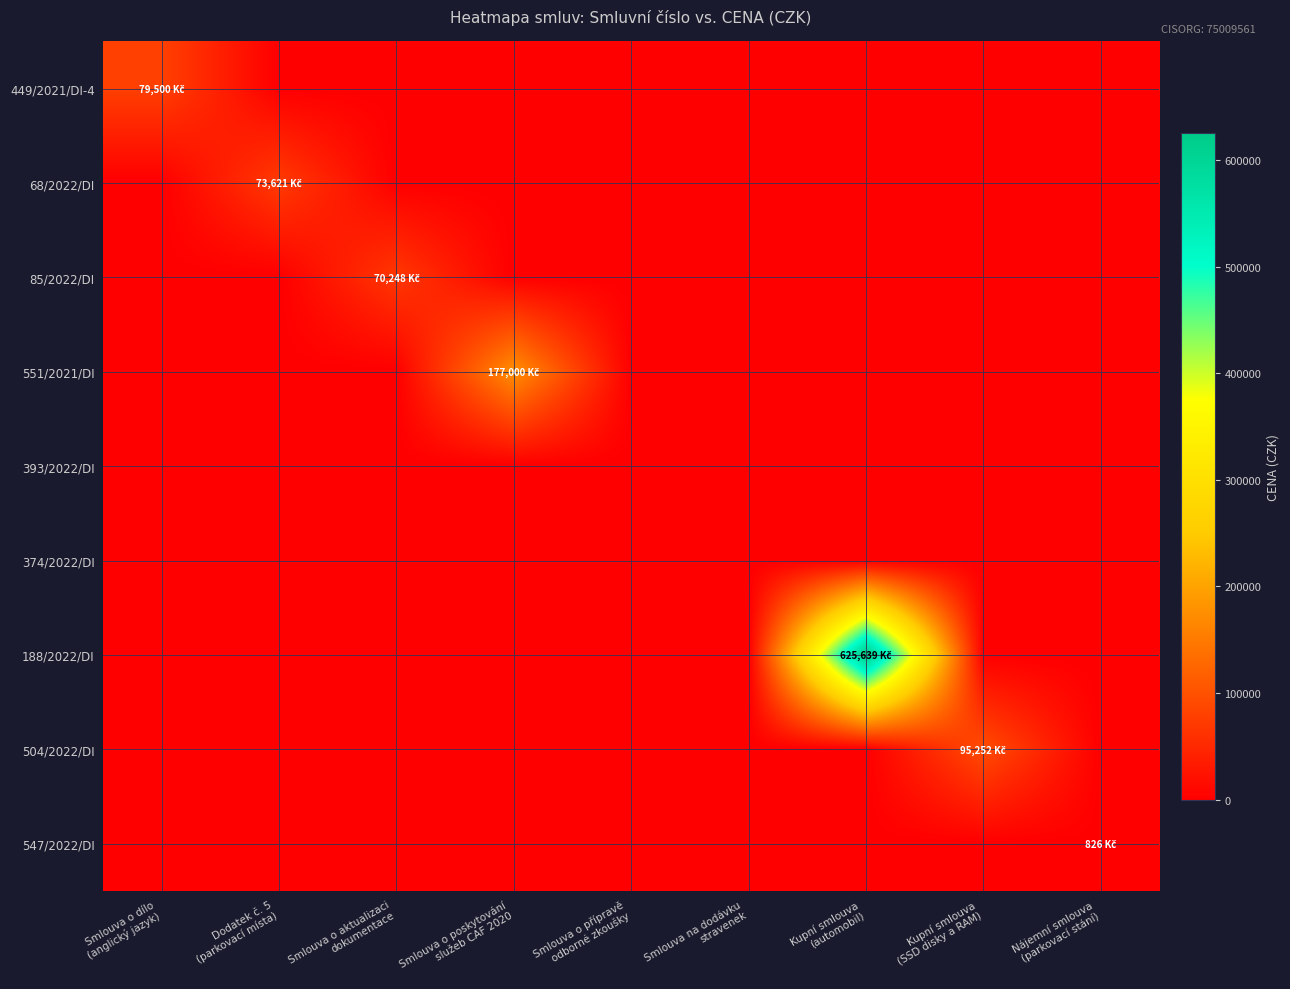

Reading left to right, extract all data points from this chart.

449/2021/DI-4: Smlouva o dílo
(anglický jazyk)=79500.0	Dodatek č. 5
(parkovací místa)=0.0	Smlouva o aktualizaci
dokumentace=0.0	Smlouva o poskytování
služeb CAF 2020=0.0	Smlouva o přípravě
odborné zkoušky=0.0	Smlouva na dodávku
stravenek=0.0	Kupní smlouva
(automobil)=0.0	Kupní smlouva
(SSD disky a RAM)=0.0	Nájemní smlouva
(parkovací stání)=0.0
68/2022/DI: Smlouva o dílo
(anglický jazyk)=0.0	Dodatek č. 5
(parkovací místa)=73621.5	Smlouva o aktualizaci
dokumentace=0.0	Smlouva o poskytování
služeb CAF 2020=0.0	Smlouva o přípravě
odborné zkoušky=0.0	Smlouva na dodávku
stravenek=0.0	Kupní smlouva
(automobil)=0.0	Kupní smlouva
(SSD disky a RAM)=0.0	Nájemní smlouva
(parkovací stání)=0.0
85/2022/DI: Smlouva o dílo
(anglický jazyk)=0.0	Dodatek č. 5
(parkovací místa)=0.0	Smlouva o aktualizaci
dokumentace=70248.0	Smlouva o poskytování
služeb CAF 2020=0.0	Smlouva o přípravě
odborné zkoušky=0.0	Smlouva na dodávku
stravenek=0.0	Kupní smlouva
(automobil)=0.0	Kupní smlouva
(SSD disky a RAM)=0.0	Nájemní smlouva
(parkovací stání)=0.0
551/2021/DI: Smlouva o dílo
(anglický jazyk)=0.0	Dodatek č. 5
(parkovací místa)=0.0	Smlouva o aktualizaci
dokumentace=0.0	Smlouva o poskytování
služeb CAF 2020=177000.0	Smlouva o přípravě
odborné zkoušky=0.0	Smlouva na dodávku
stravenek=0.0	Kupní smlouva
(automobil)=0.0	Kupní smlouva
(SSD disky a RAM)=0.0	Nájemní smlouva
(parkovací stání)=0.0
393/2022/DI: Smlouva o dílo
(anglický jazyk)=0.0	Dodatek č. 5
(parkovací místa)=0.0	Smlouva o aktualizaci
dokumentace=0.0	Smlouva o poskytování
služeb CAF 2020=0.0	Smlouva o přípravě
odborné zkoušky=0.0	Smlouva na dodávku
stravenek=0.0	Kupní smlouva
(automobil)=0.0	Kupní smlouva
(SSD disky a RAM)=0.0	Nájemní smlouva
(parkovací stání)=0.0
374/2022/DI: Smlouva o dílo
(anglický jazyk)=0.0	Dodatek č. 5
(parkovací místa)=0.0	Smlouva o aktualizaci
dokumentace=0.0	Smlouva o poskytování
služeb CAF 2020=0.0	Smlouva o přípravě
odborné zkoušky=0.0	Smlouva na dodávku
stravenek=0.0	Kupní smlouva
(automobil)=0.0	Kupní smlouva
(SSD disky a RAM)=0.0	Nájemní smlouva
(parkovací stání)=0.0
188/2022/DI: Smlouva o dílo
(anglický jazyk)=0.0	Dodatek č. 5
(parkovací místa)=0.0	Smlouva o aktualizaci
dokumentace=0.0	Smlouva o poskytování
služeb CAF 2020=0.0	Smlouva o přípravě
odborné zkoušky=0.0	Smlouva na dodávku
stravenek=0.0	Kupní smlouva
(automobil)=625638.8	Kupní smlouva
(SSD disky a RAM)=0.0	Nájemní smlouva
(parkovací stání)=0.0
504/2022/DI: Smlouva o dílo
(anglický jazyk)=0.0	Dodatek č. 5
(parkovací místa)=0.0	Smlouva o aktualizaci
dokumentace=0.0	Smlouva o poskytování
služeb CAF 2020=0.0	Smlouva o přípravě
odborné zkoušky=0.0	Smlouva na dodávku
stravenek=0.0	Kupní smlouva
(automobil)=0.0	Kupní smlouva
(SSD disky a RAM)=95251.6	Nájemní smlouva
(parkovací stání)=0.0
547/2022/DI: Smlouva o dílo
(anglický jazyk)=0.0	Dodatek č. 5
(parkovací místa)=0.0	Smlouva o aktualizaci
dokumentace=0.0	Smlouva o poskytování
služeb CAF 2020=0.0	Smlouva o přípravě
odborné zkoušky=0.0	Smlouva na dodávku
stravenek=0.0	Kupní smlouva
(automobil)=0.0	Kupní smlouva
(SSD disky a RAM)=0.0	Nájemní smlouva
(parkovací stání)=826.5